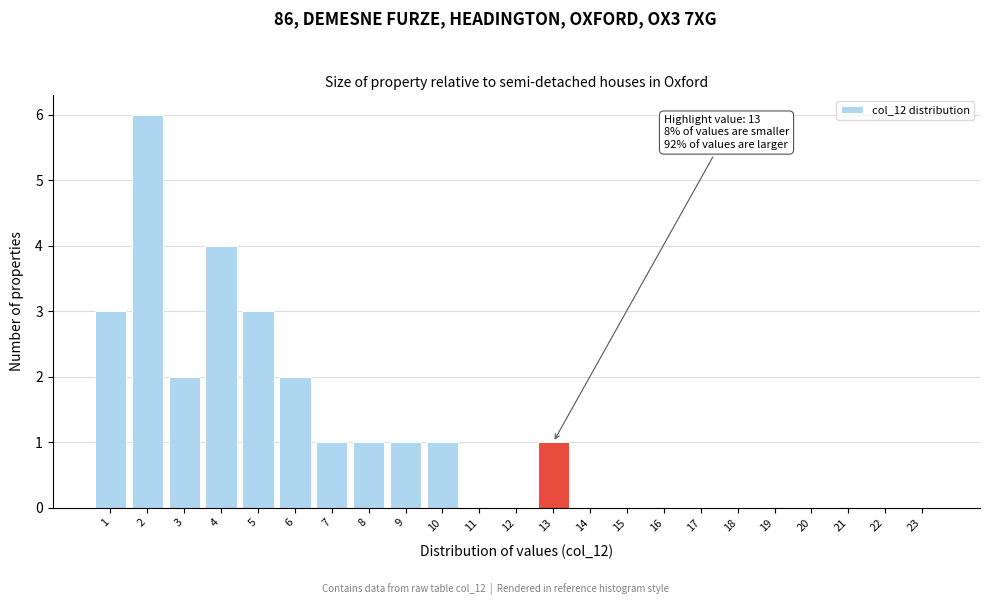

Reading left to right, transcribe all the data shown in this chart.

1=3	2=6	3=2	4=4	5=3	6=2	7=1	8=1	9=1	10=1	11=0	12=0	13=1	14=0	15=0	16=0	17=0	18=0	19=0	20=0	21=0	22=0	23=0